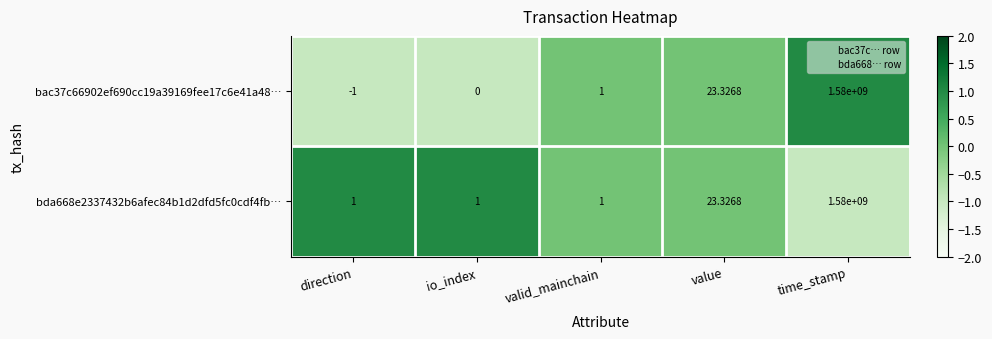

At which label is bac37c66902ef690cc19a39169fee17c6e41a48… closest to 789999999?

value